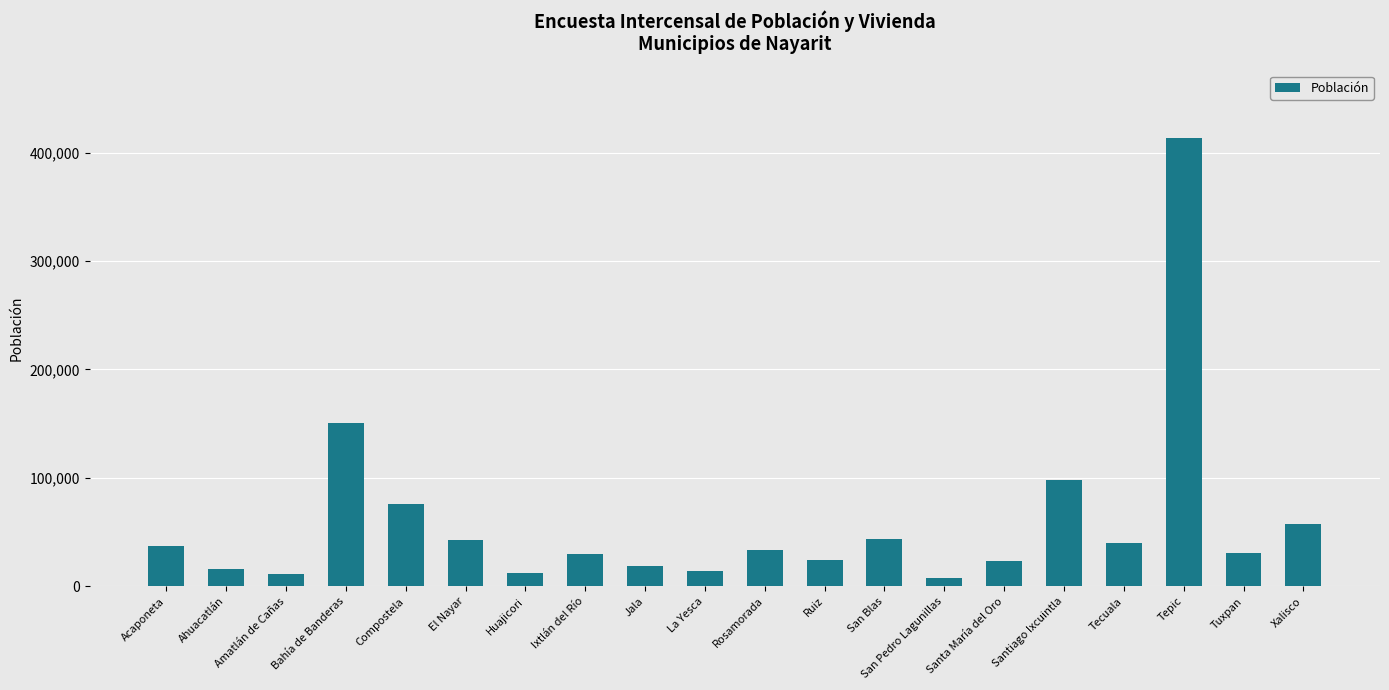

What position from the left is San Pedro Lagunillas?

14